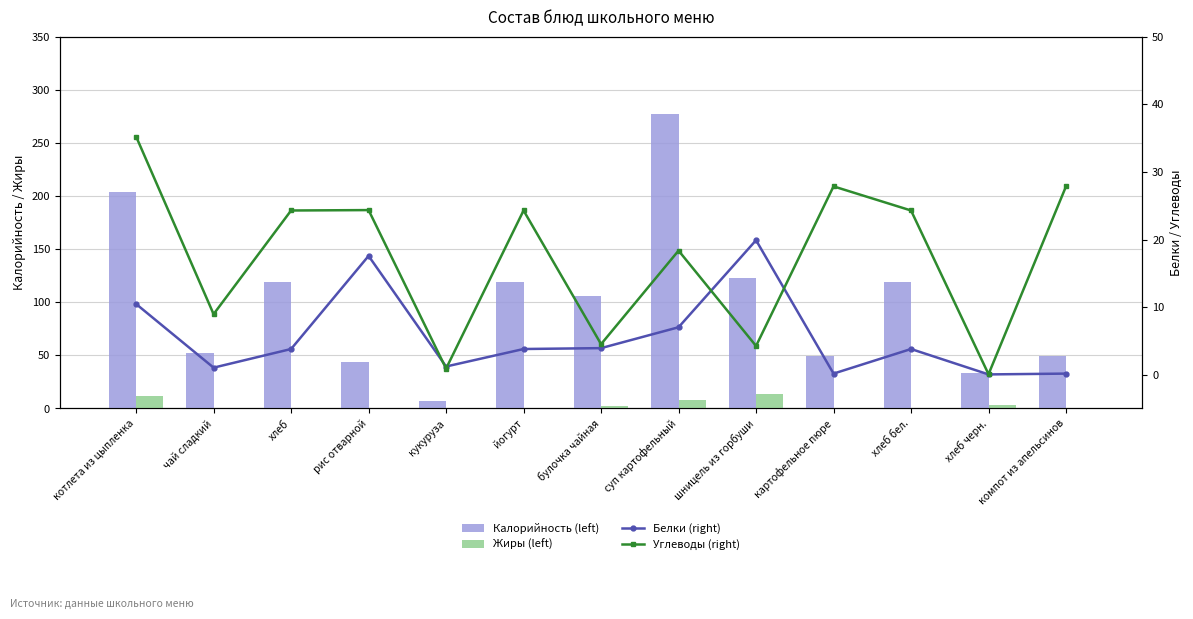

How many values in the Калорийность (left) series exceed 106?

6